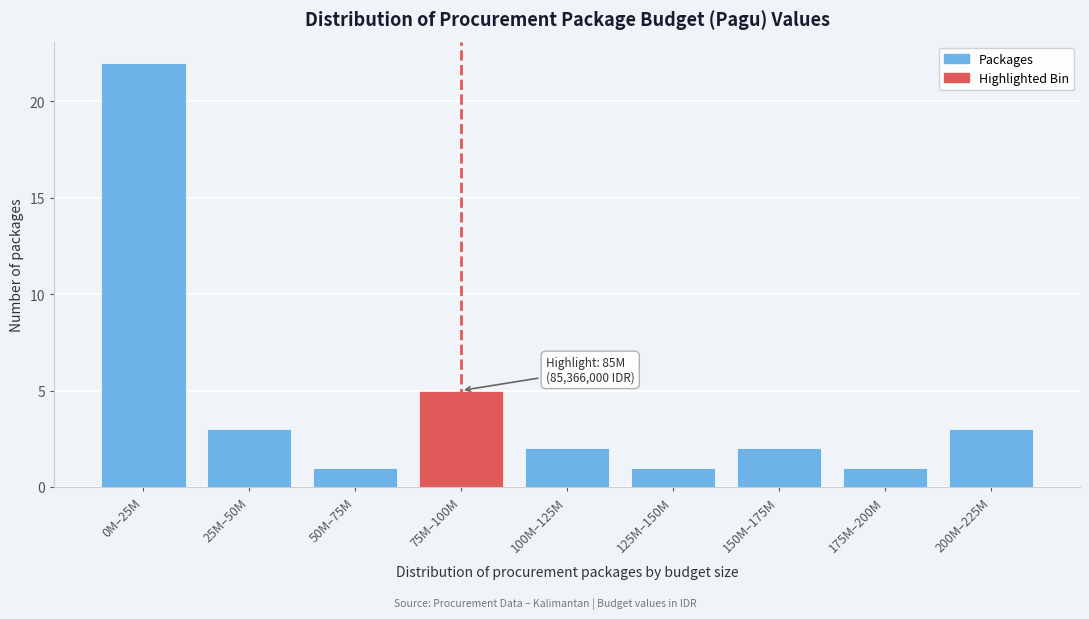

Reading left to right, transcribe all the data shown in this chart.

22	3	1	5	2	1	2	1	3